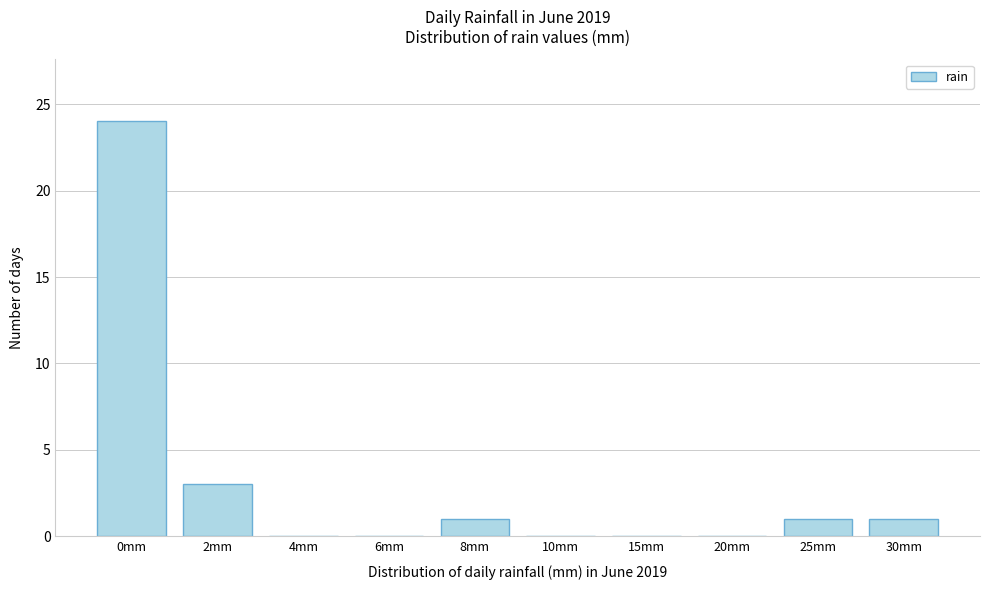

Reading left to right, what are all the values shown in this chart?

0mm=24	2mm=3	4mm=0	6mm=0	8mm=1	10mm=0	15mm=0	20mm=0	25mm=1	30mm=1